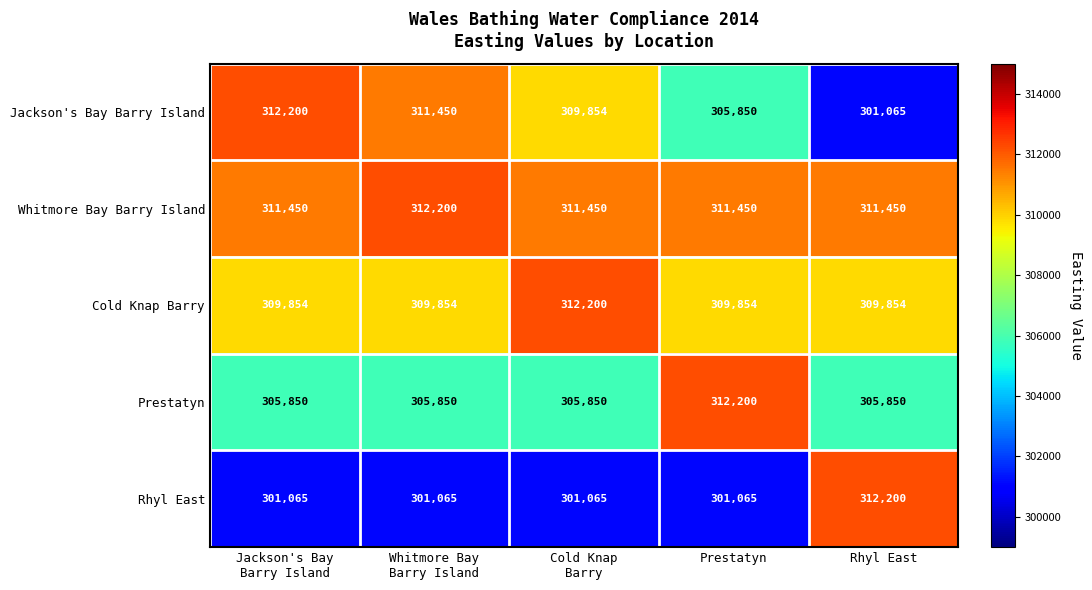

How many series are shown in this chart?

5